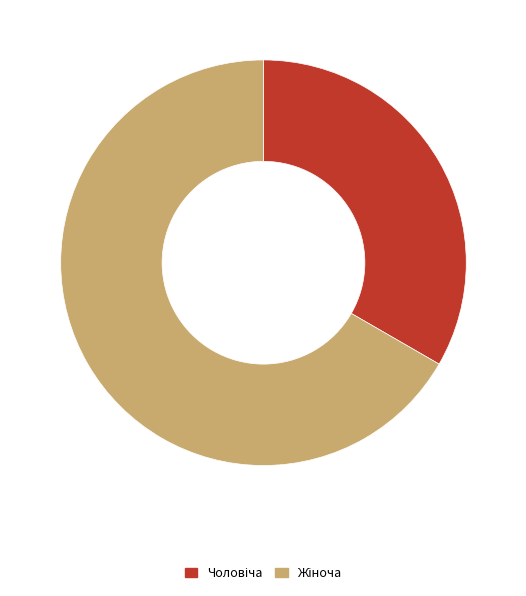

Does any single category account for the majority?

Yes